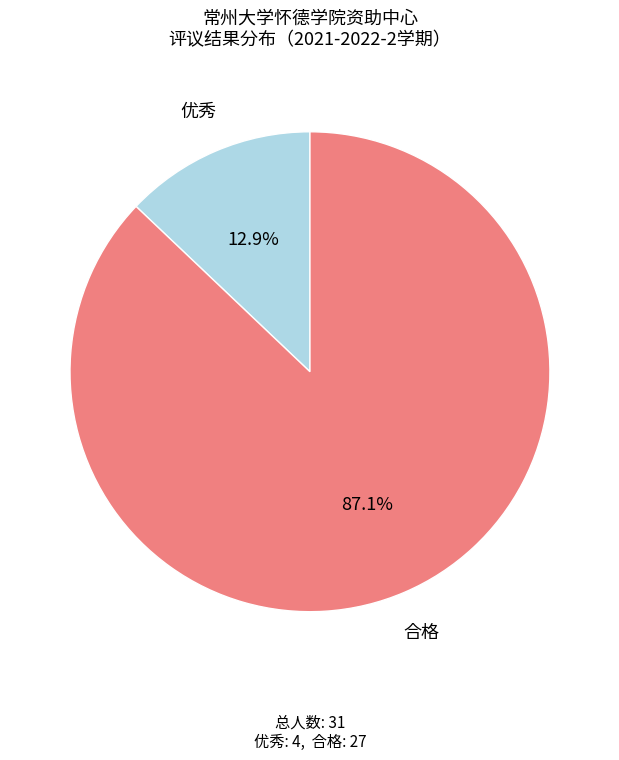

Is 优秀 the majority of the pie?

No